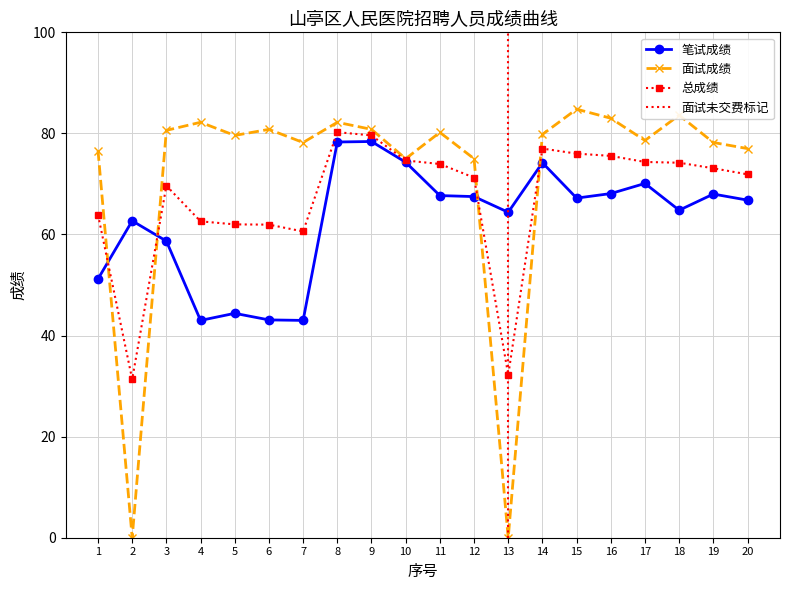

What is the lowest value of the 笔试成绩 series?

43.0